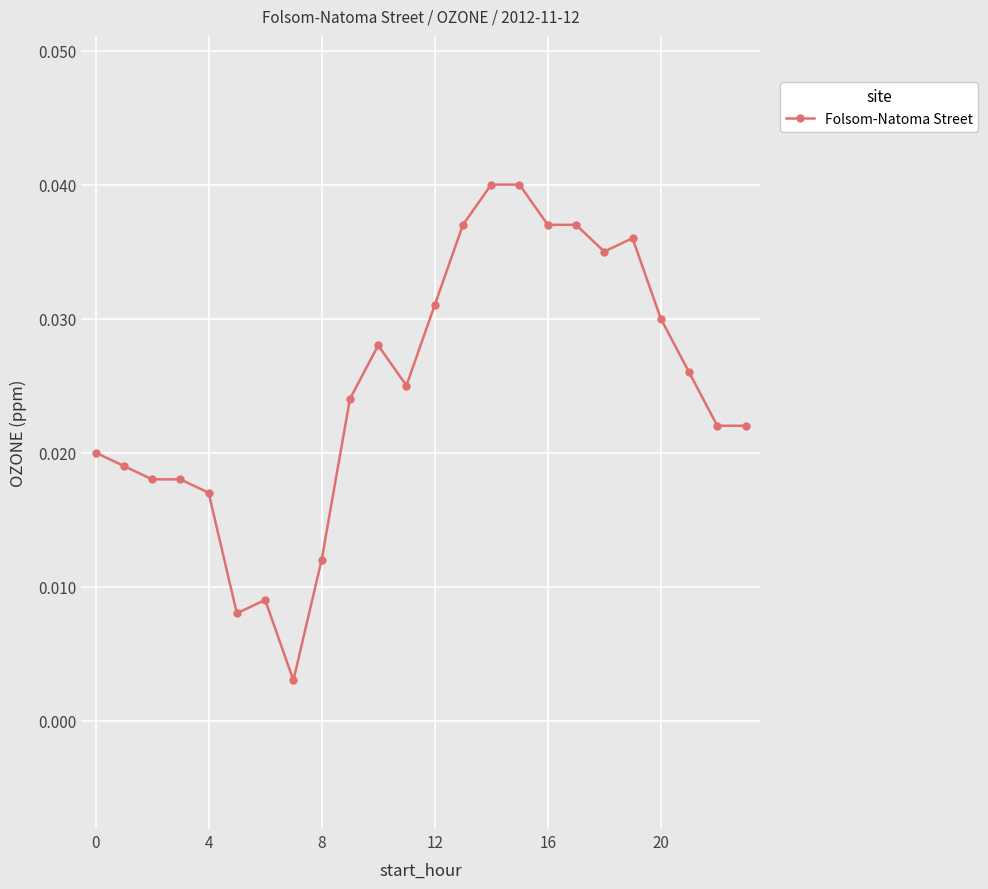

What is the sum of all values?

0.6